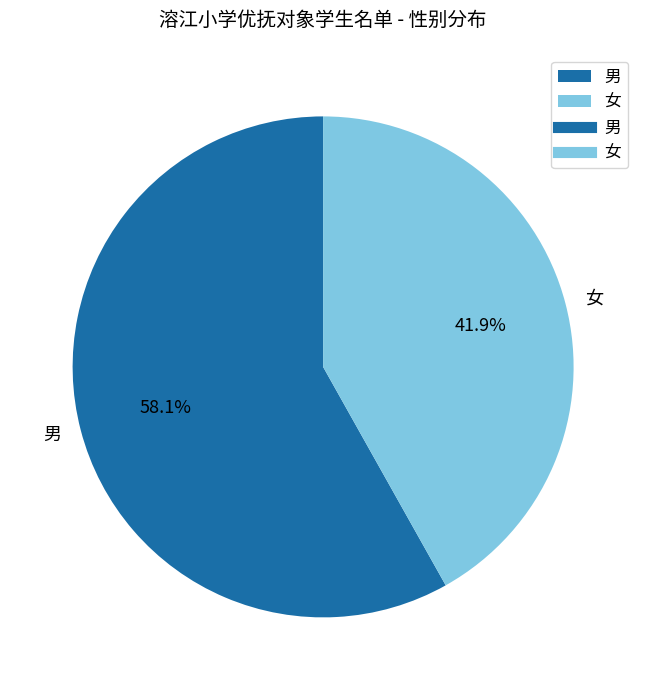

Rank the categories by value from highest to lowest.

男, 女